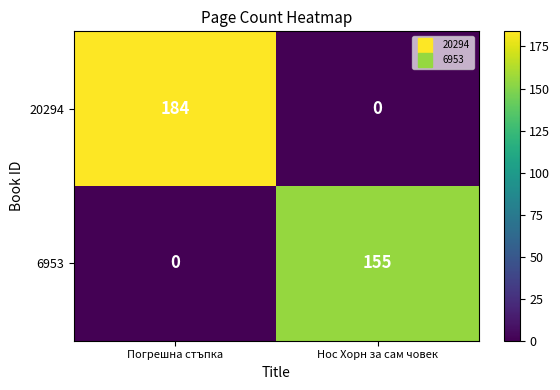

How many data points does each series have?

2